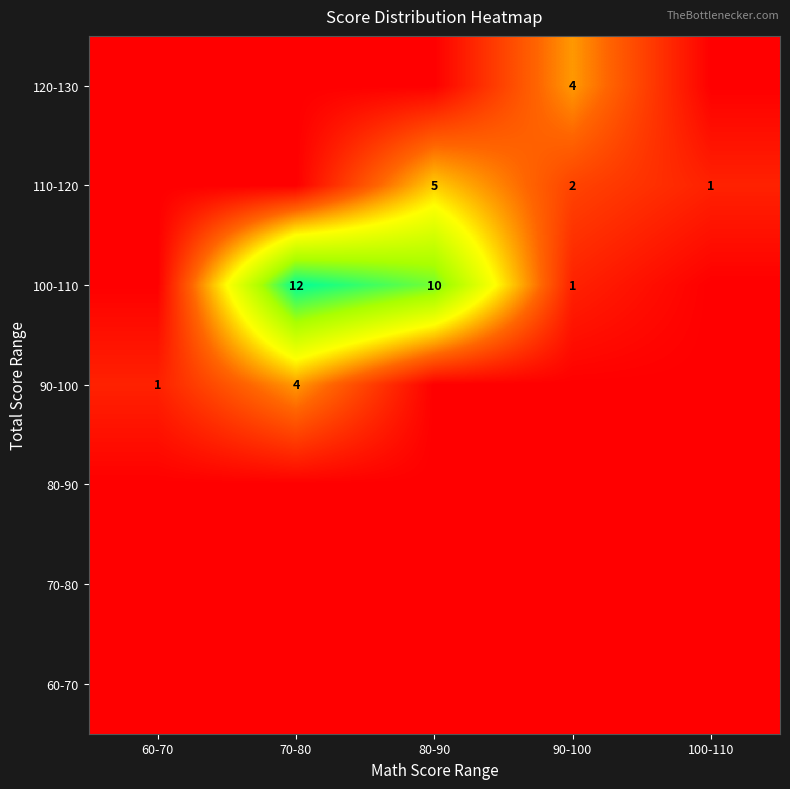

The 90-100 series shows 1 at 60-70. True or false?

True